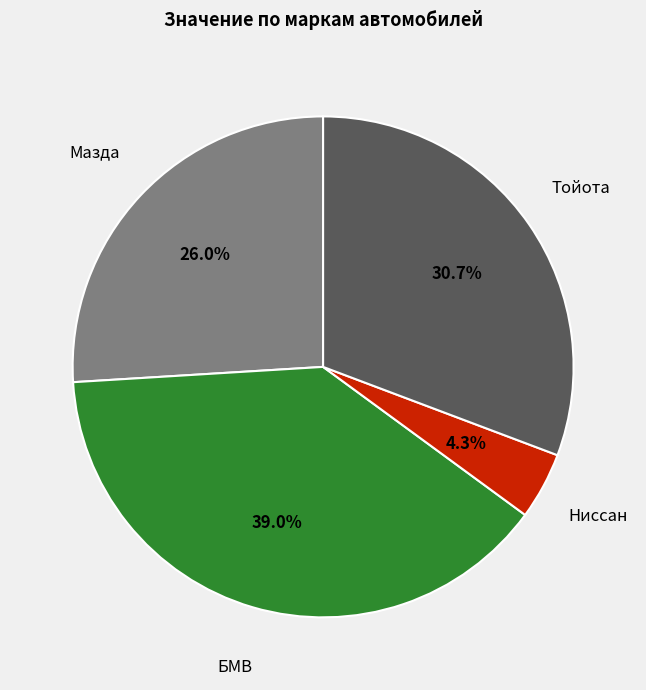

Is there a majority slice in this chart?

No